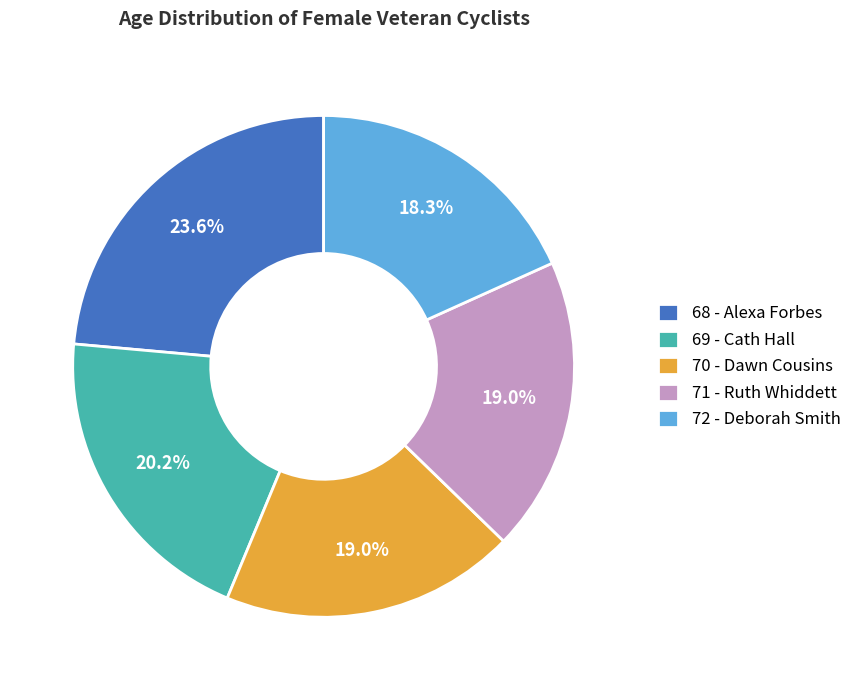

To the nearest percent, what percentage of the pie is 72 - Deborah Smith?

18%